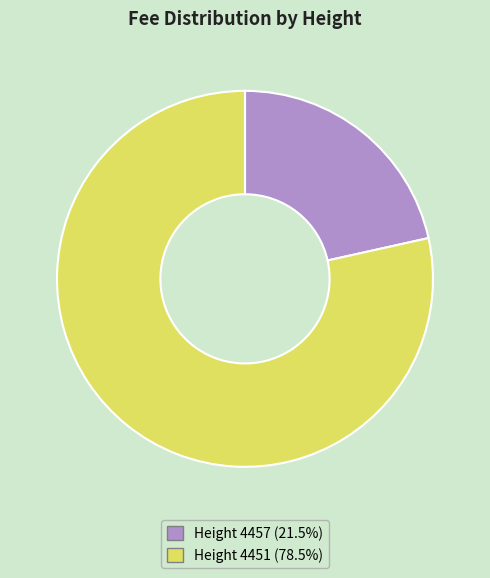

Is there any slice that represents more than half of the pie?

Yes